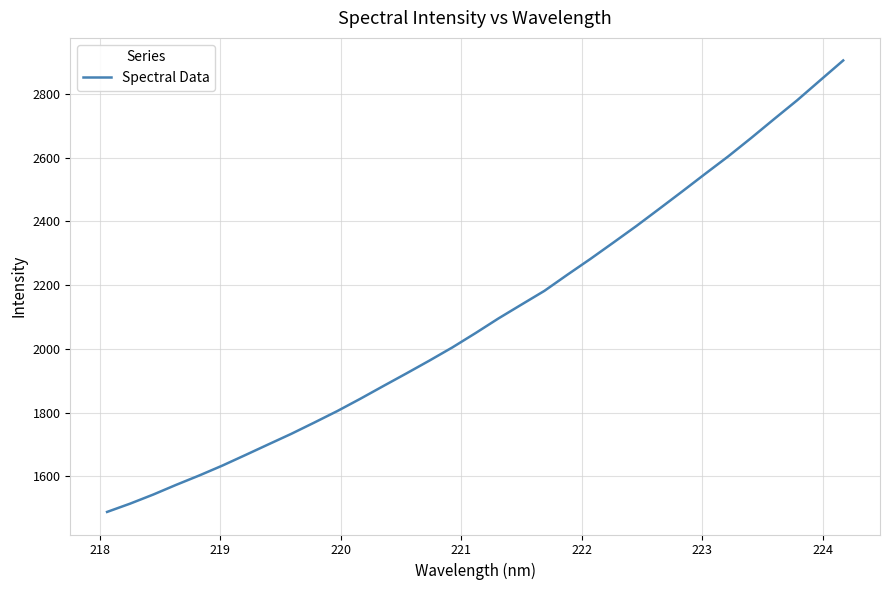

True or false: the data has more than 2 interior local peaks.

False